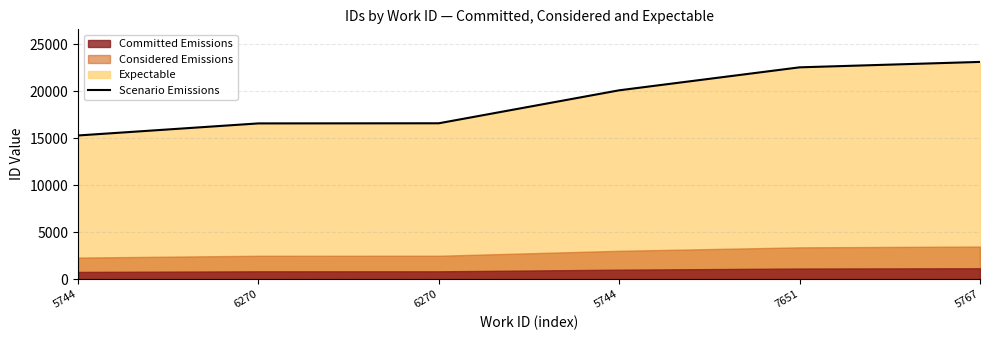

Is it true that the value at 5744 is 15304?

True